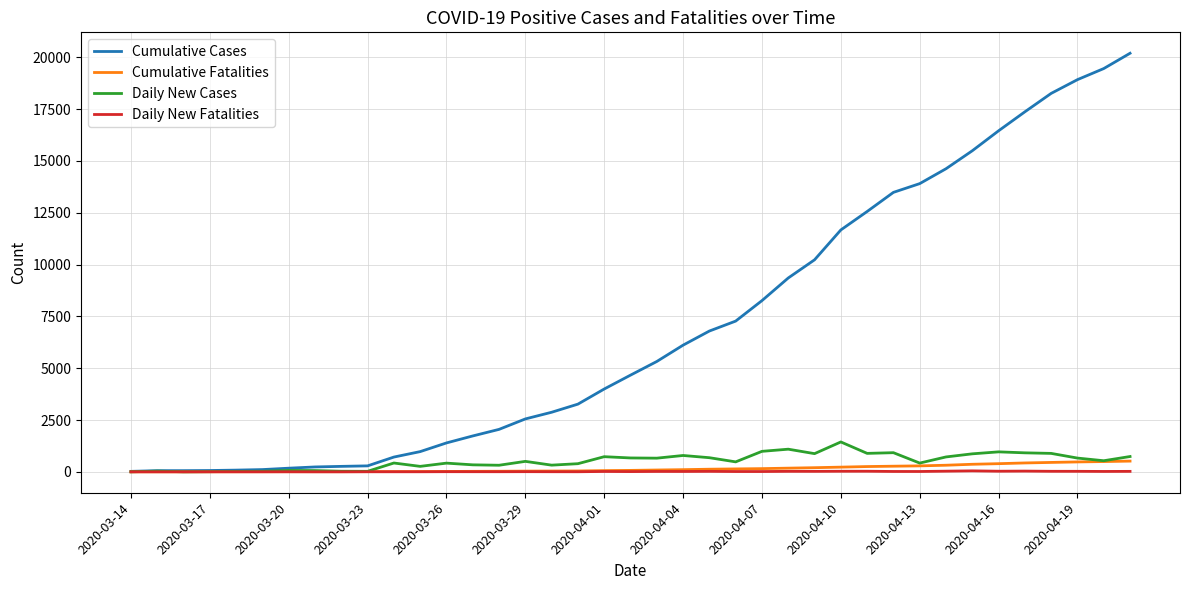

How many lines are shown in the chart?

4